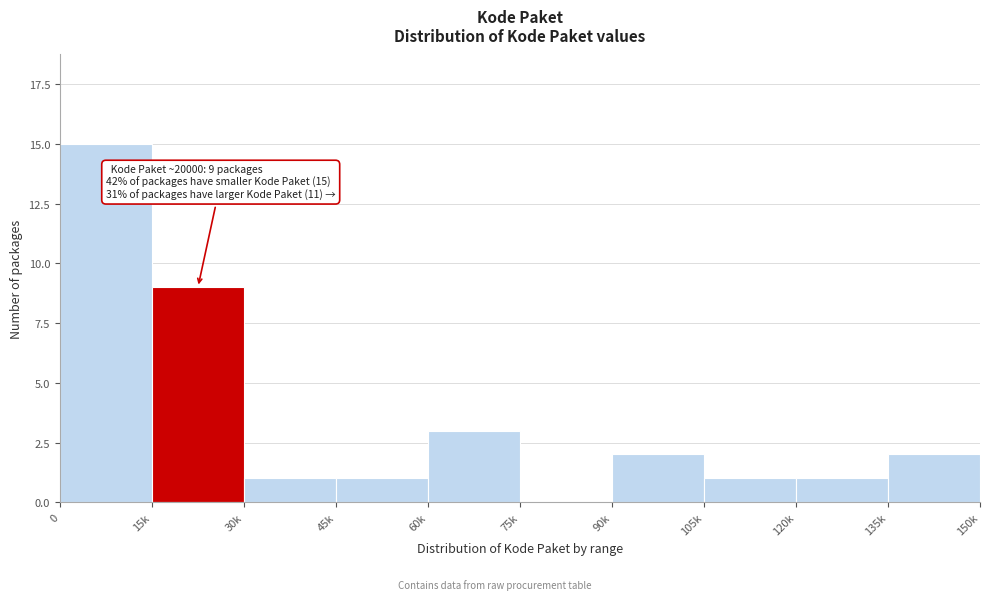

Reading left to right, extract all data points from this chart.

0=15	15k=9	30k=1	45k=1	60k=3	75k=0	90k=2	105k=1	120k=1	135k=2